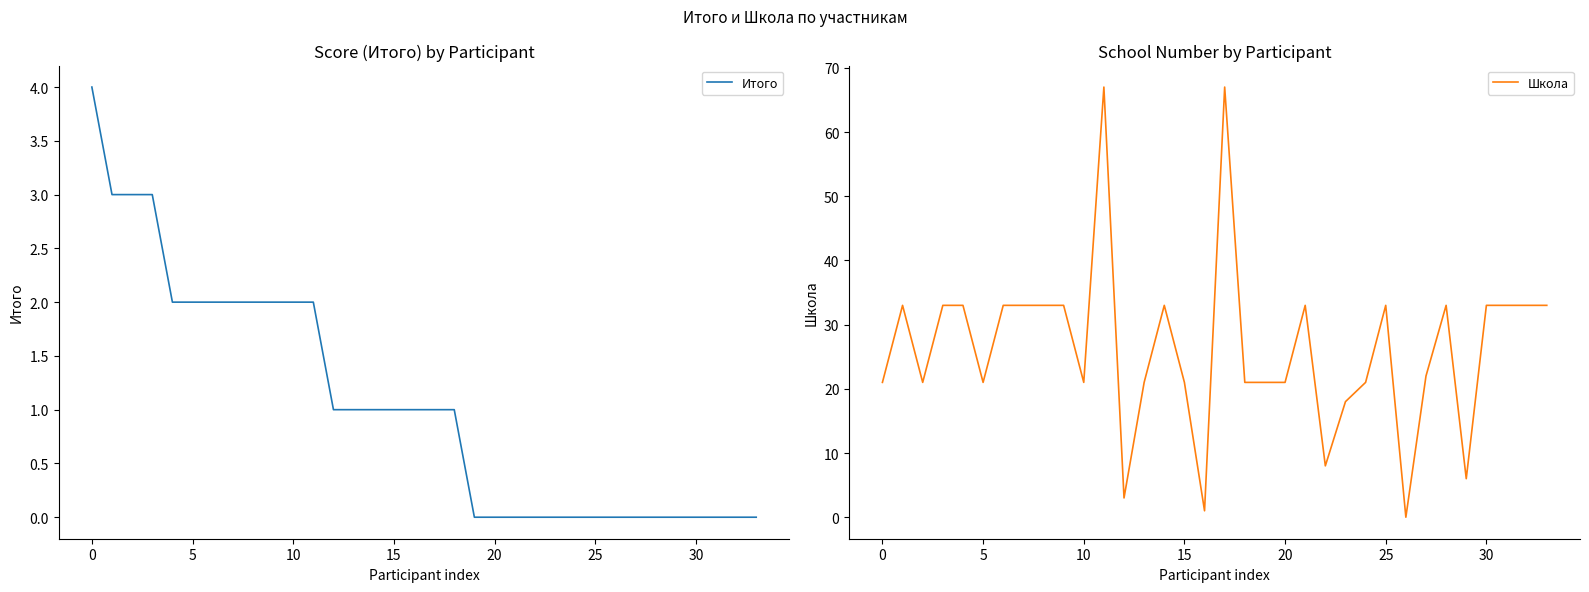

What is the highest value of the Школа series?

67